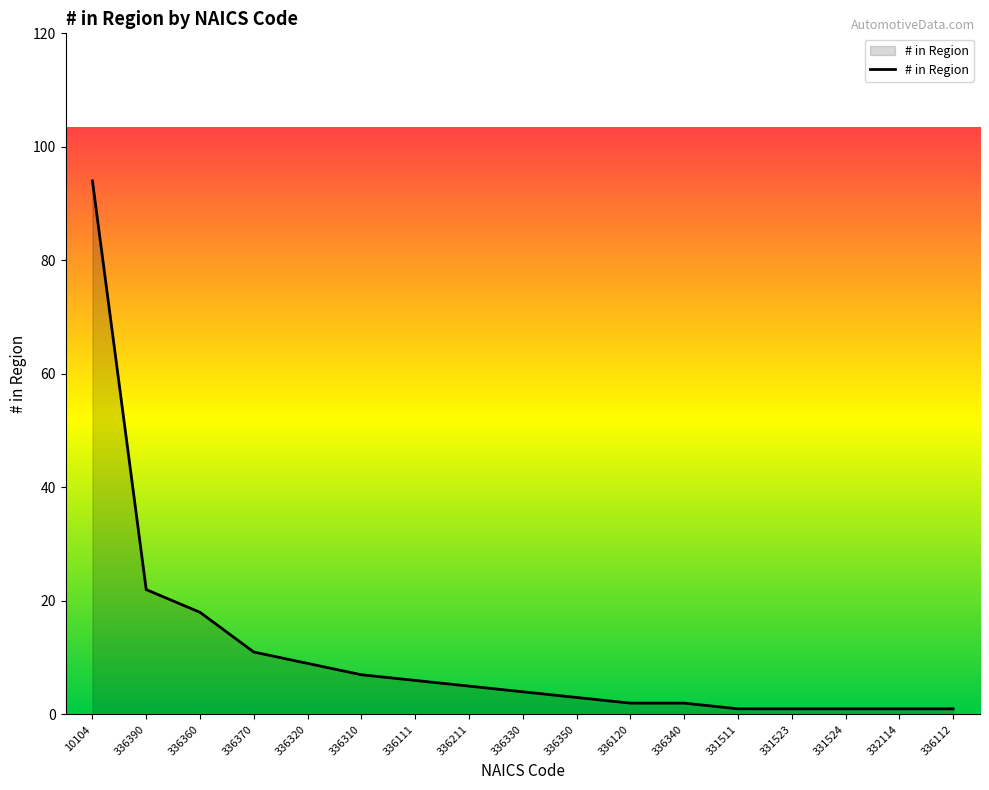

What position from the left is 336330?

9